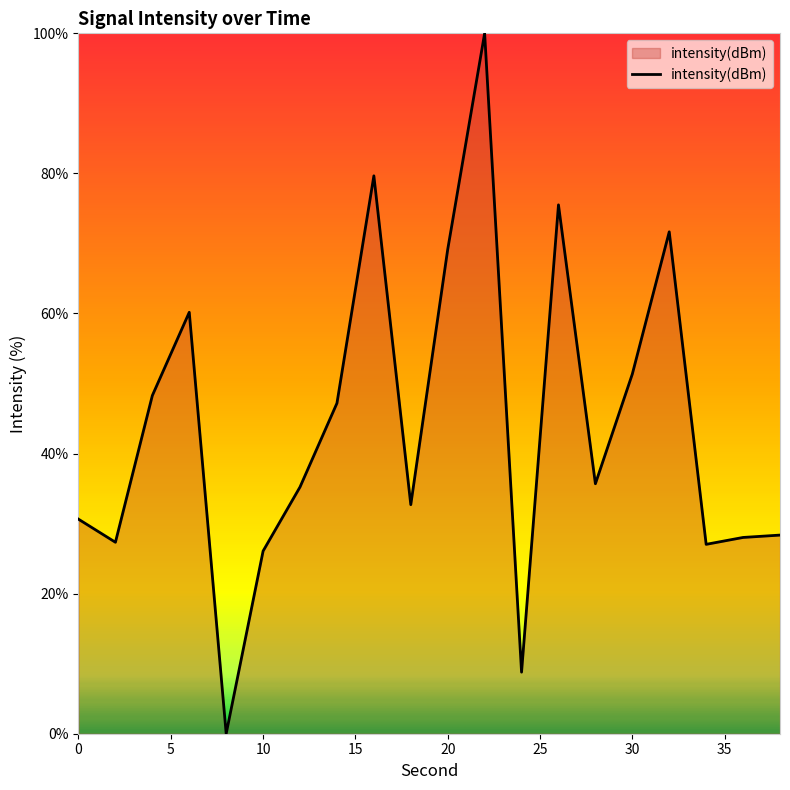

What is the difference between the maximum and minimum values?

100.0